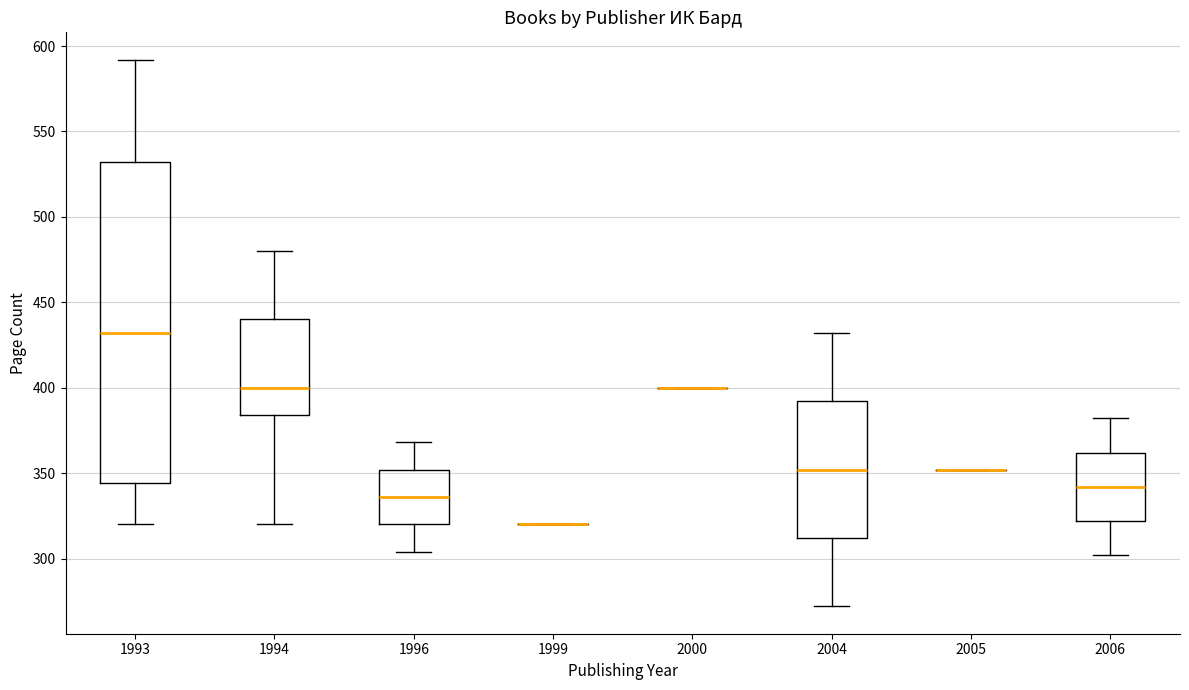

Reading left to right, transcribe this box plot: for each box, give where its median line is, the range the box spans, and where its two whiskers end, as read against the y-axis. The values are not printed on the chart, so give them approximately, as read against the axis.

1993: median 430, box 345 to 530, whiskers 320 to 590
1994: median 400, box 385 to 440, whiskers 320 to 480
1996: median 335, box 320 to 350, whiskers 305 to 370
1999: box collapsed to a line at 320, whiskers 320 to 320
2000: box collapsed to a line at 400, whiskers 400 to 400
2004: median 350, box 310 to 390, whiskers 270 to 430
2005: box collapsed to a line at 350, whiskers 350 to 350
2006: median 340, box 320 to 360, whiskers 300 to 380